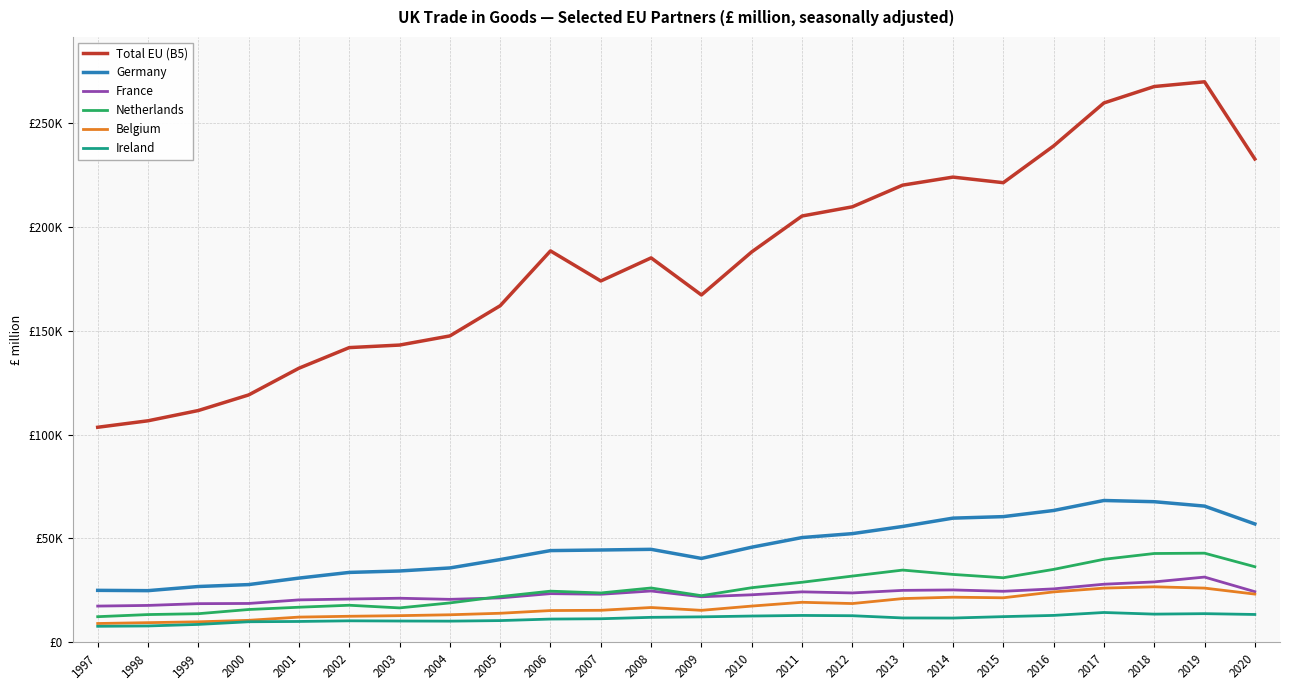

Reading left to right, transcribe all the data shown in this chart.

Total EU (B5): 103514	106633	111572	119068	131933	141858	143078	147478	162003	188394	173926	185038	167190	187921	205195	209616	220047	223916	221230	238901	259603	267507	269786	232642
Germany: 25023	24882	26872	27798	30923	33656	34347	35807	39842	44159	44447	44767	40396	45791	50434	52322	55772	59783	60507	63464	68270	67689	65573	56985
France: 17455	17770	18618	18716	20431	20842	21231	20695	21393	23444	23141	24714	21941	22889	24302	23782	25013	25223	24577	25735	27974	29092	31416	24385
Netherlands: 12349	13372	13785	15805	16903	17855	16579	18975	22027	24635	23772	26166	22461	26297	28920	31894	34780	32692	31093	35112	39975	42759	42919	36396
Belgium: 9070	9476	9878	10595	12153	12549	12842	13271	13998	15302	15427	16763	15410	17456	19280	18673	21059	21733	21445	24277	26104	26727	26114	23222
Ireland: 7726	7892	8626	9913	10053	10363	10261	10205	10472	11204	11359	12037	12270	12666	12949	12814	11746	11699	12373	12965	14369	13583	13807	13416